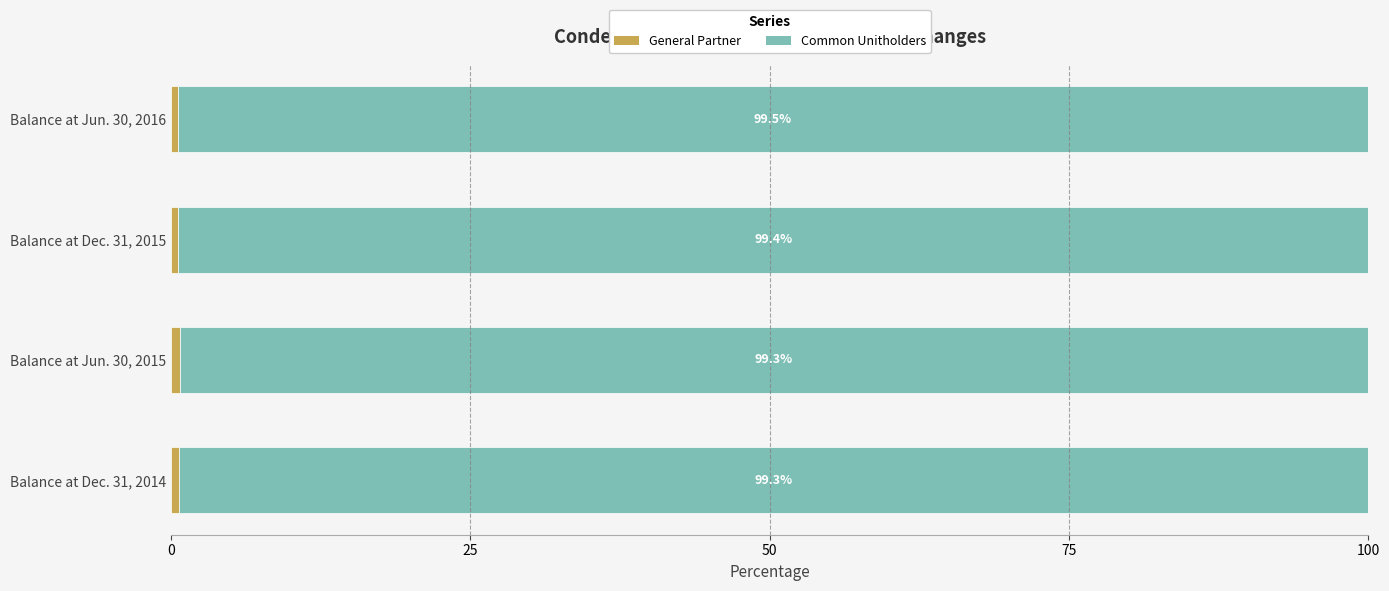

What is the total value across all series at Balance at Jun. 30, 2016?

100.0